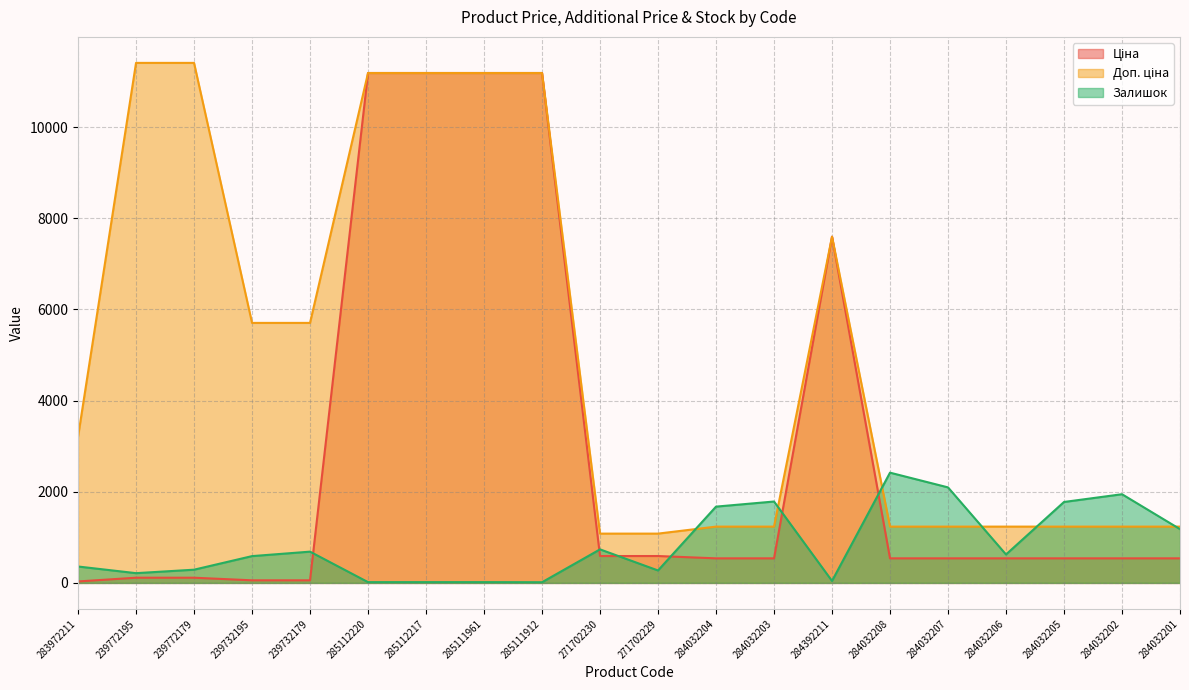

Is it true that Залишок equals 6.4 at 285112217?

False